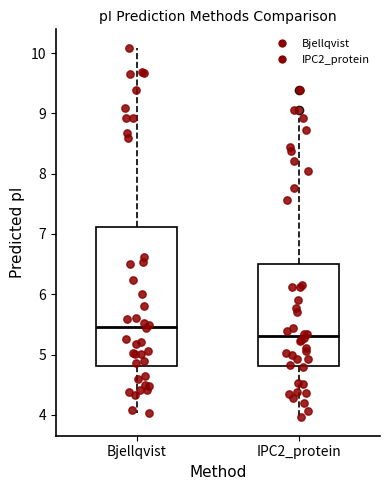

Which box has the highest median line?

Bjellqvist